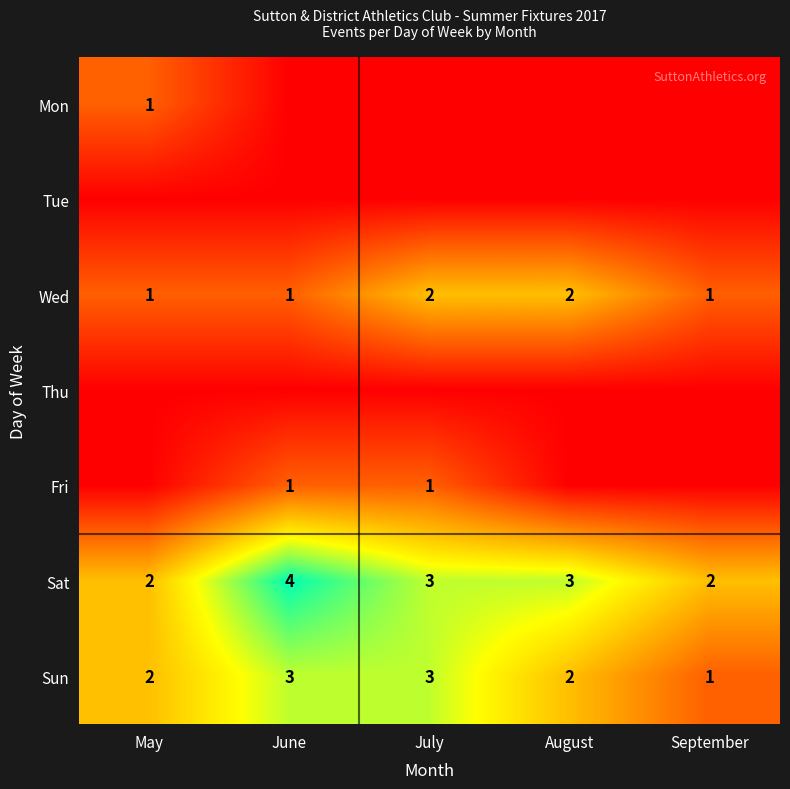

True or false: Sat has a value of 3 at May.

False